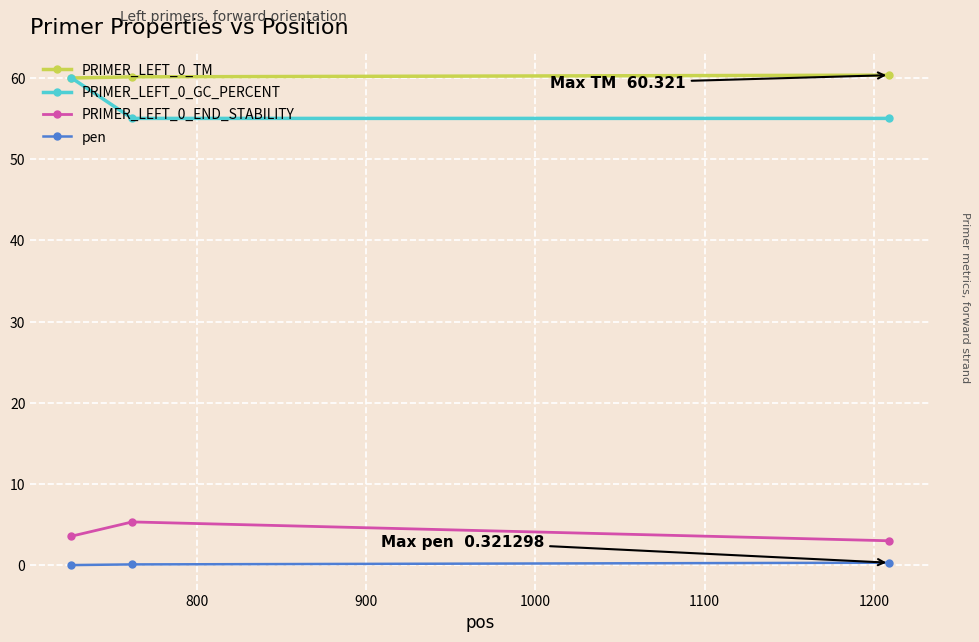

At how many categories does at least one series exceed 44?

3